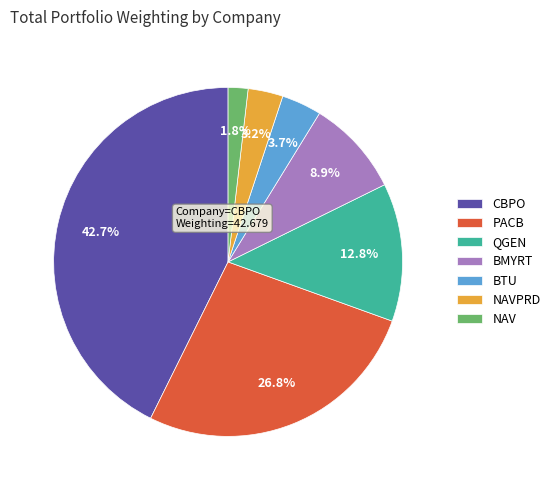

To the nearest percent, what is the difference between the largest and smallest slice percentages?

41%